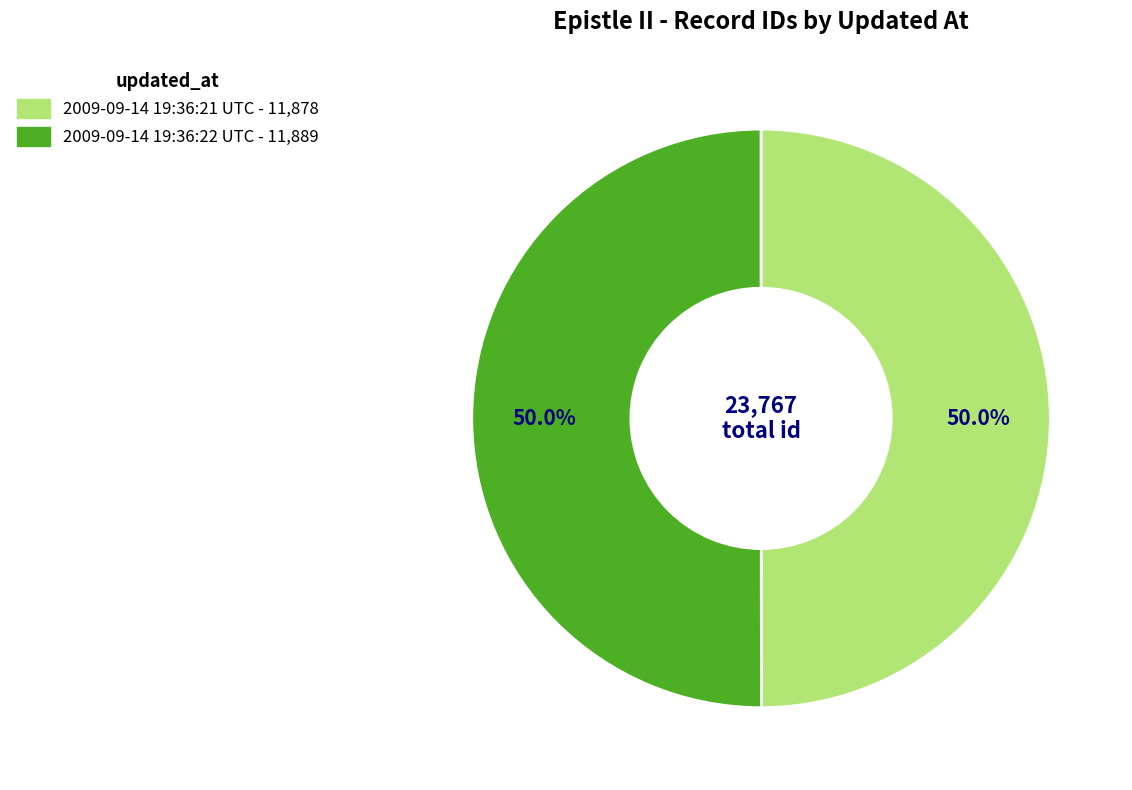

The 2009-09-14 19:36:22 UTC slice represents 50% of the pie. True or false?

True